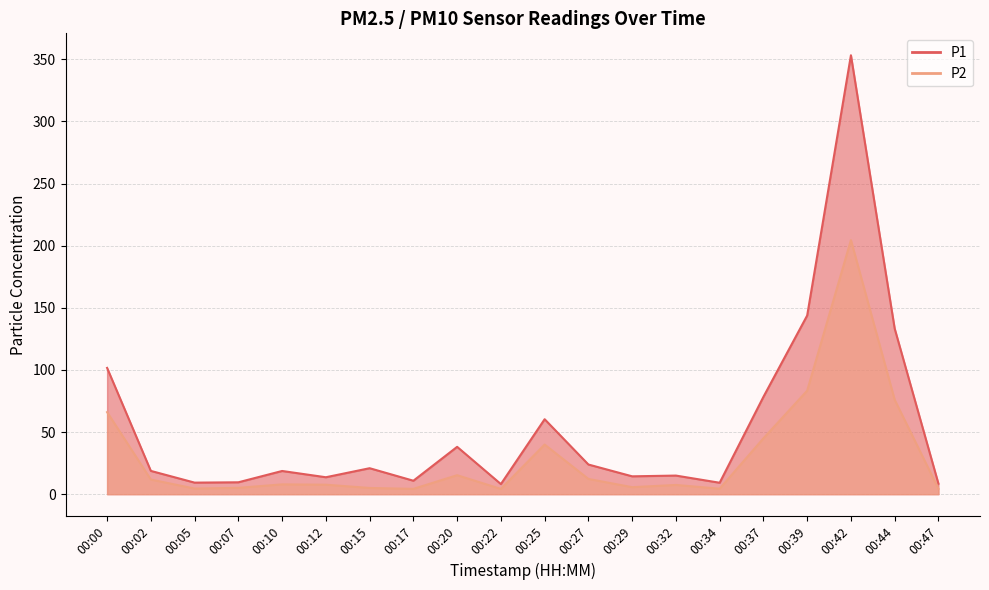

Does the chart have visible grid lines?

Yes